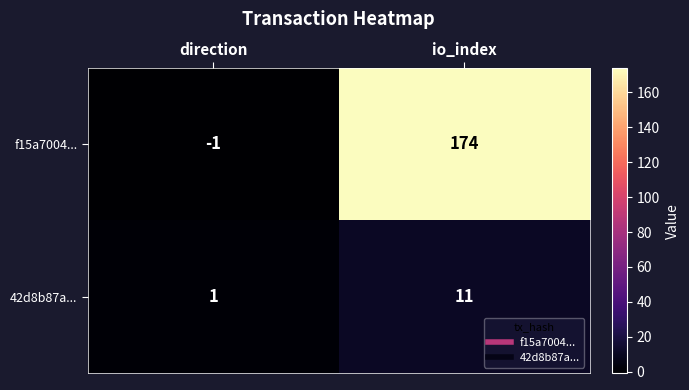

What is the sum of all 42d8b87a... values?

12